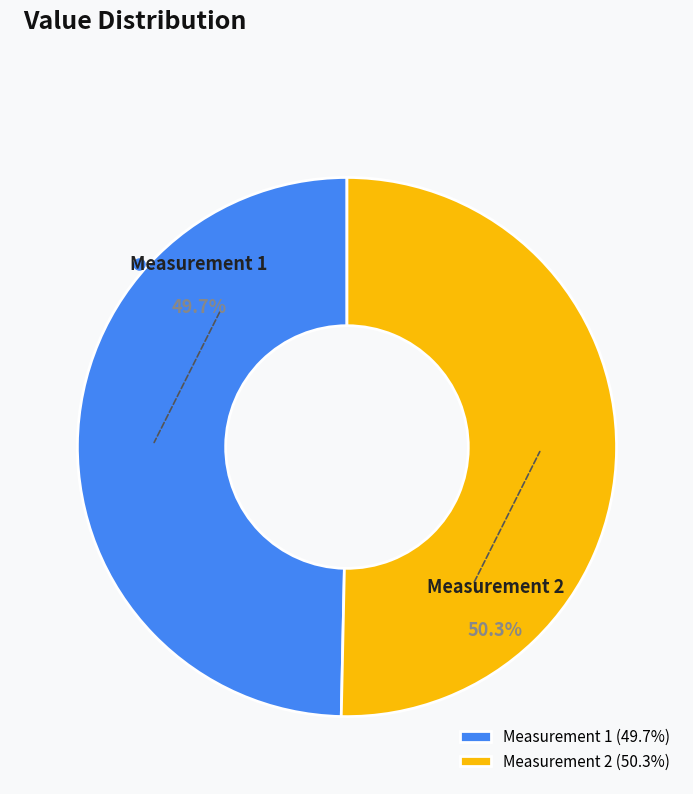

Combined, do Measurement 1 and Measurement 2 account for over 50%?

Yes